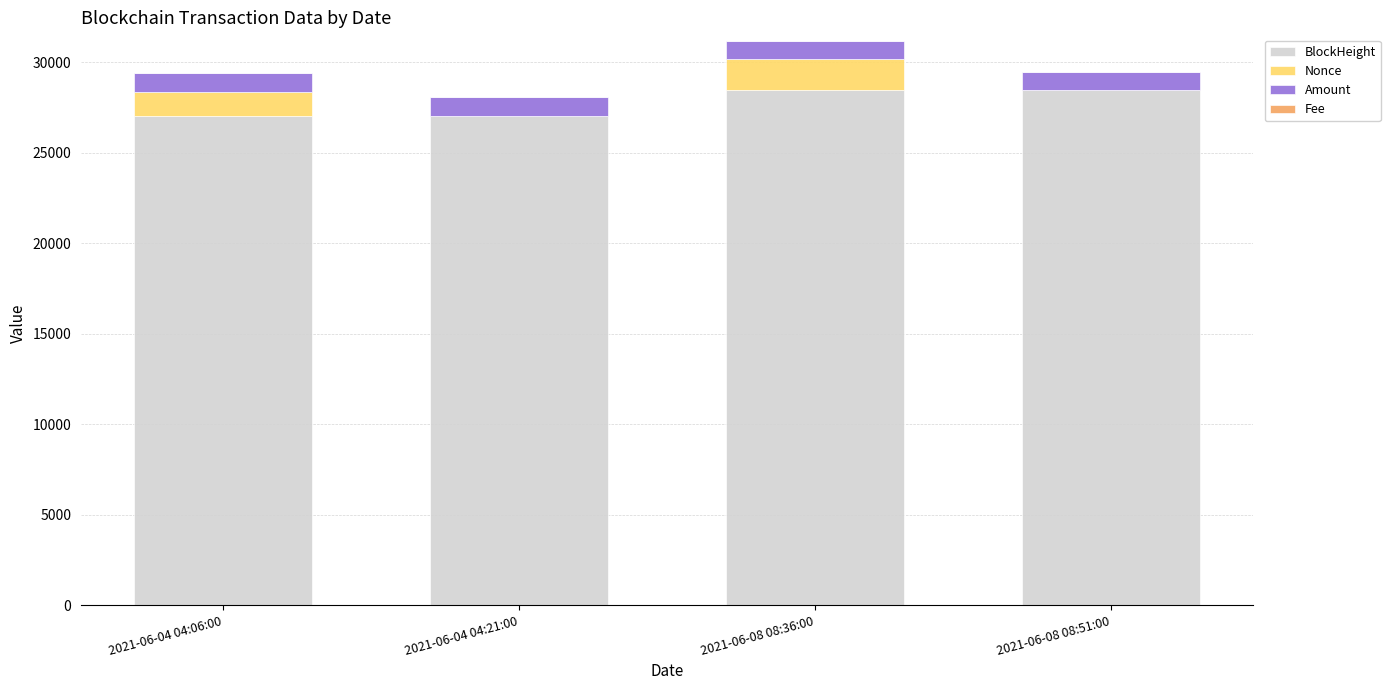

The value of BlockHeight at 2021-06-08 08:36:00 is 19460.2. True or false?

False